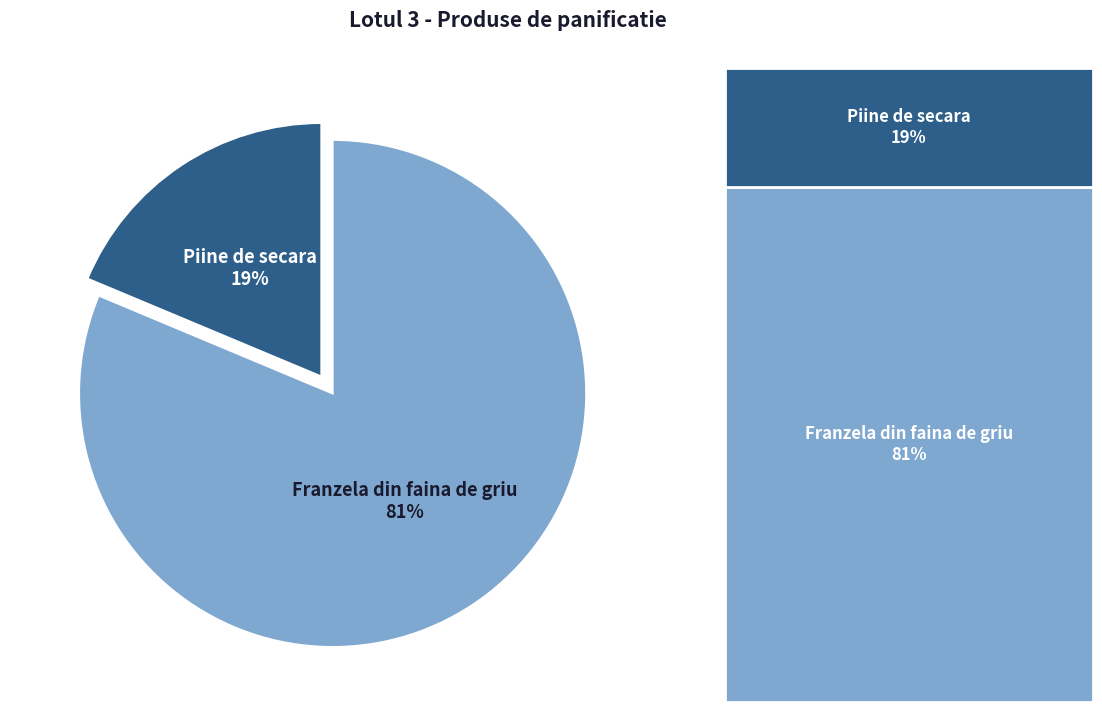

Is there a majority slice in this chart?

Yes